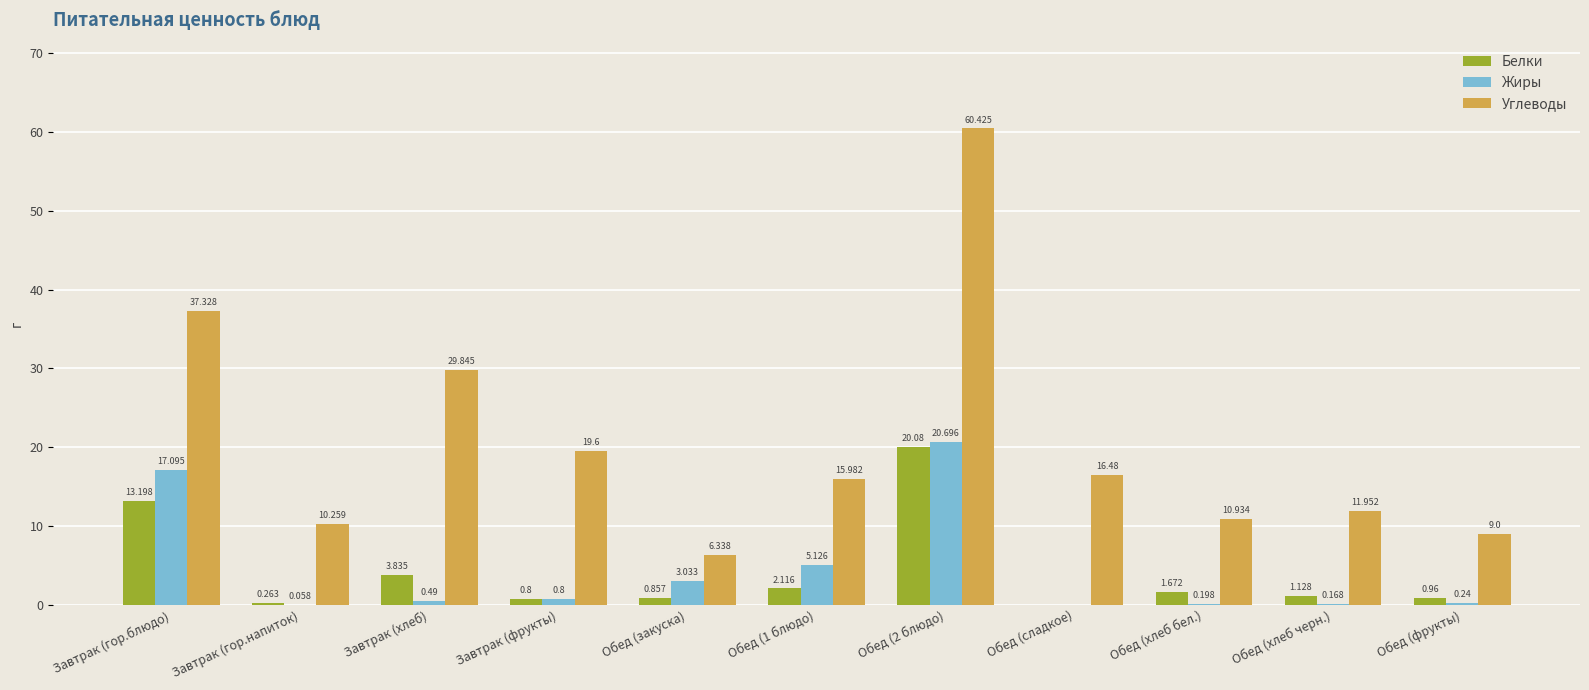

Does the chart contain stacked bars?

No